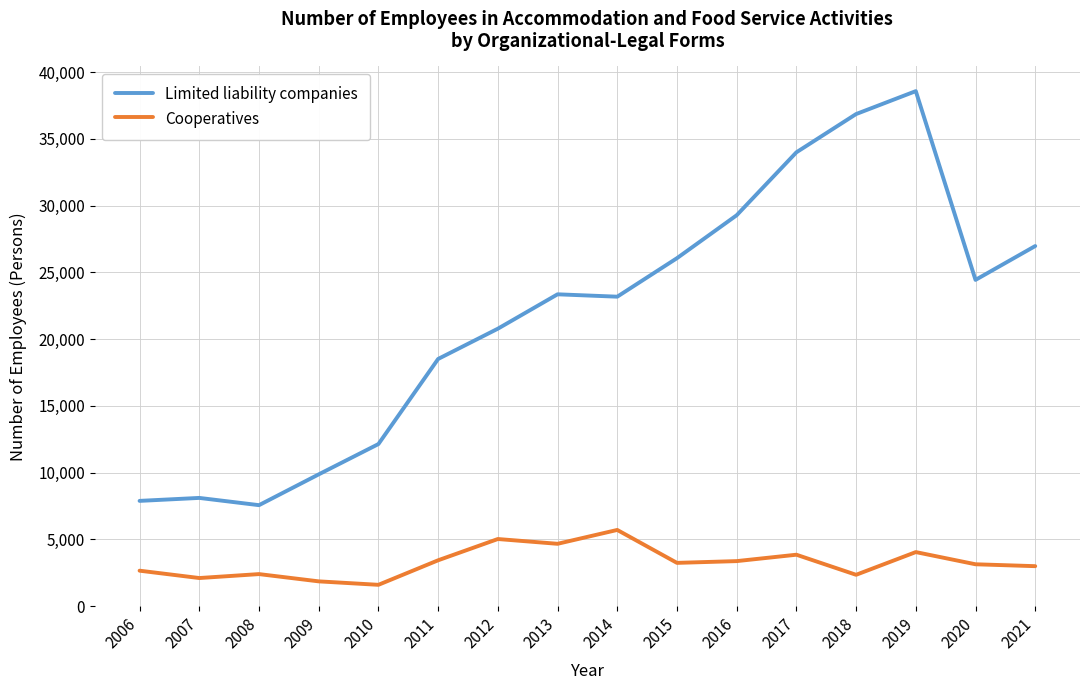

What is the difference between the Limited liability companies values at 2016 and 2012?

8500